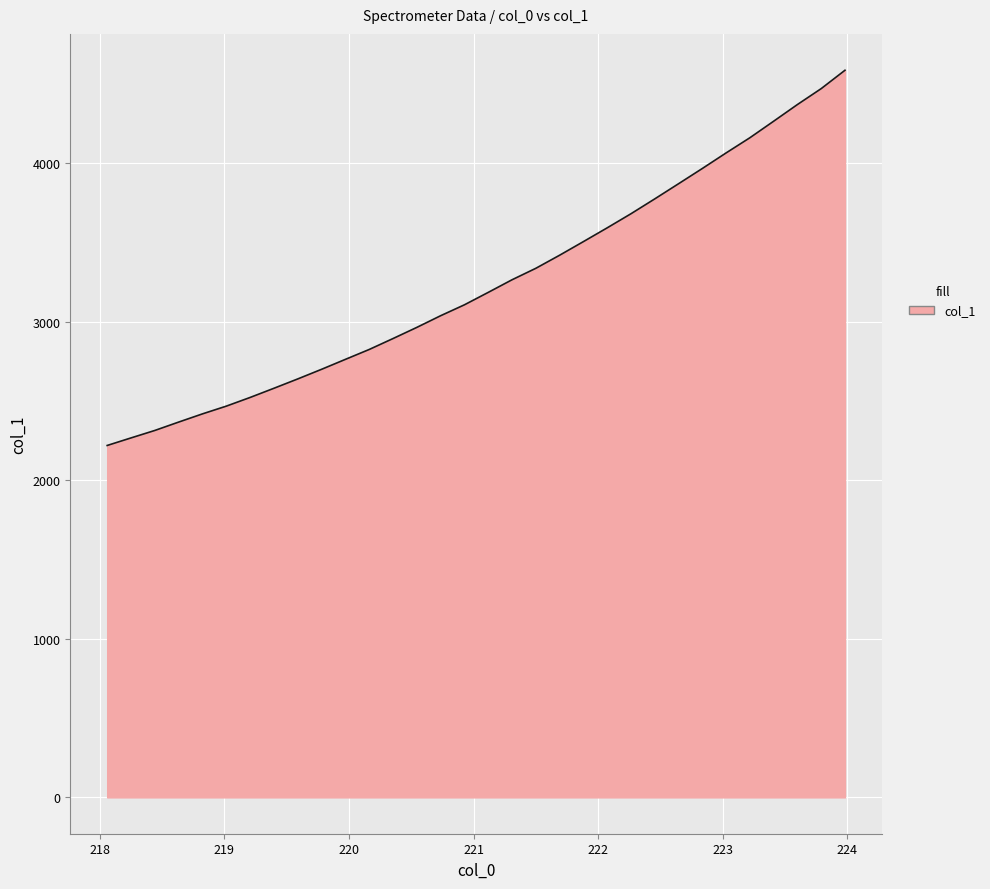

What is the difference between the maximum and minimum values?

2366.0